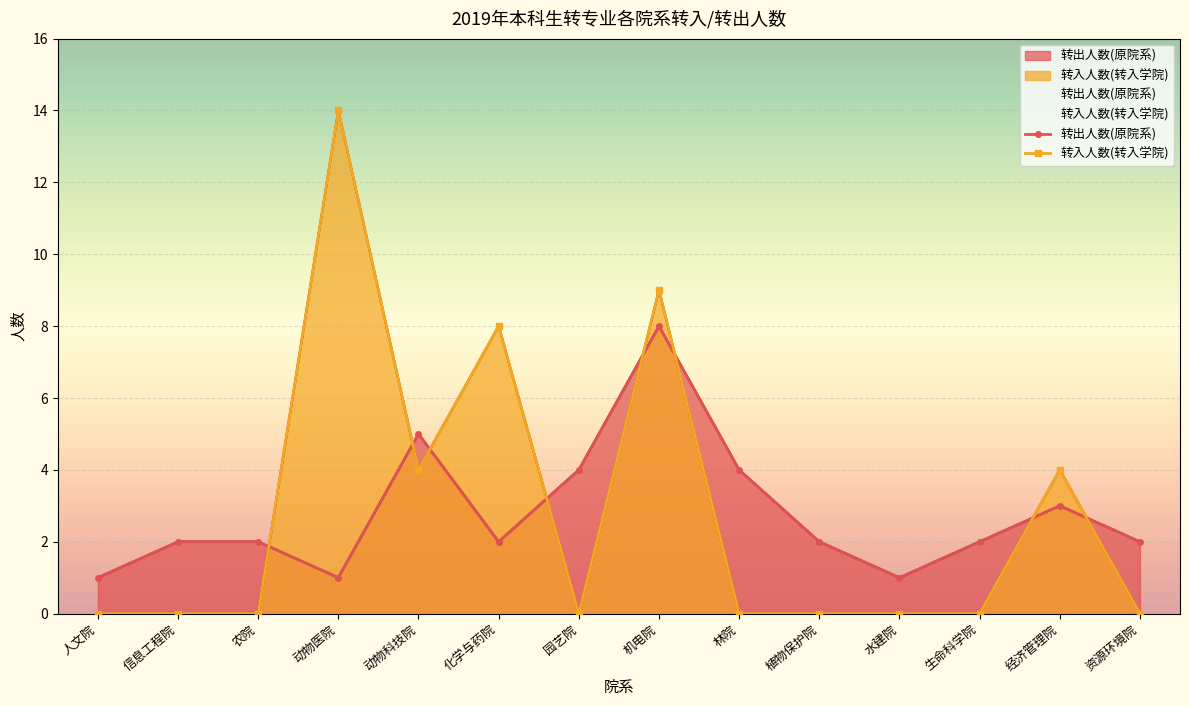

What is the total value across all series at 园艺院?

4